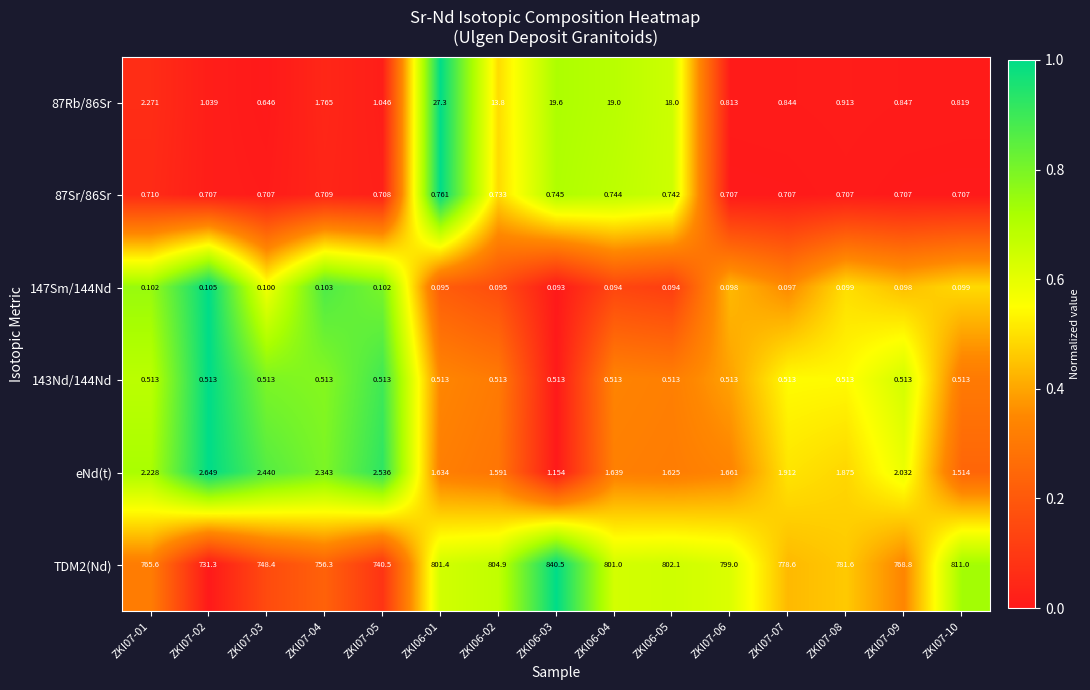

Is the value of 87Sr/86Sr at ZKI07-05 greater than the value of 147Sm/144Nd at ZKI07-02?

Yes